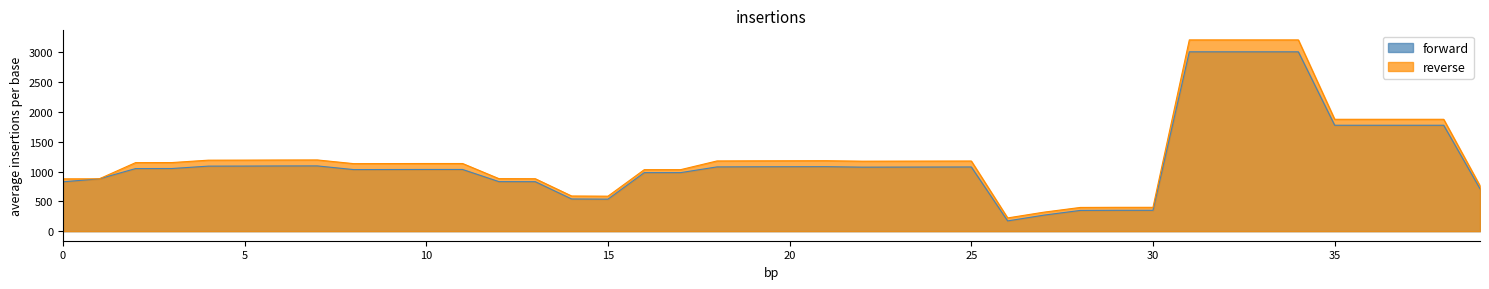

The value of reverse at 11 is 1135. True or false?

True